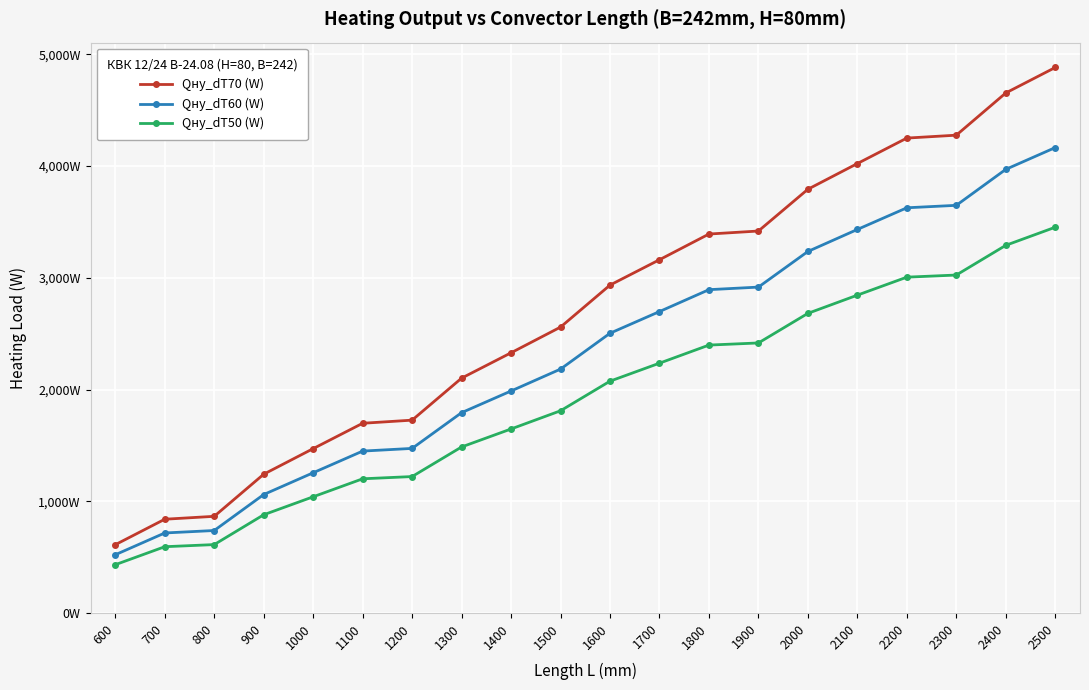

Which series has the largest total across all categories?

Qну_dT70 (W)